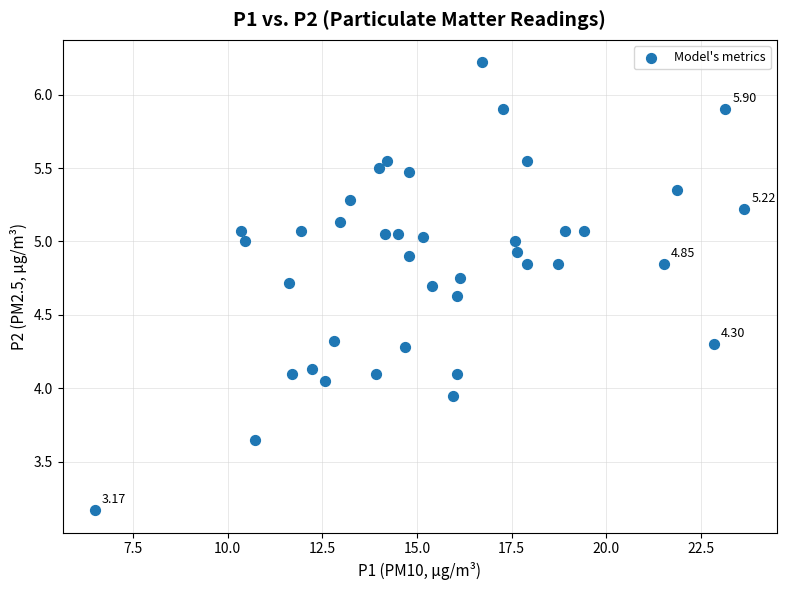

What is the range of X values (max minus min)?

17.1